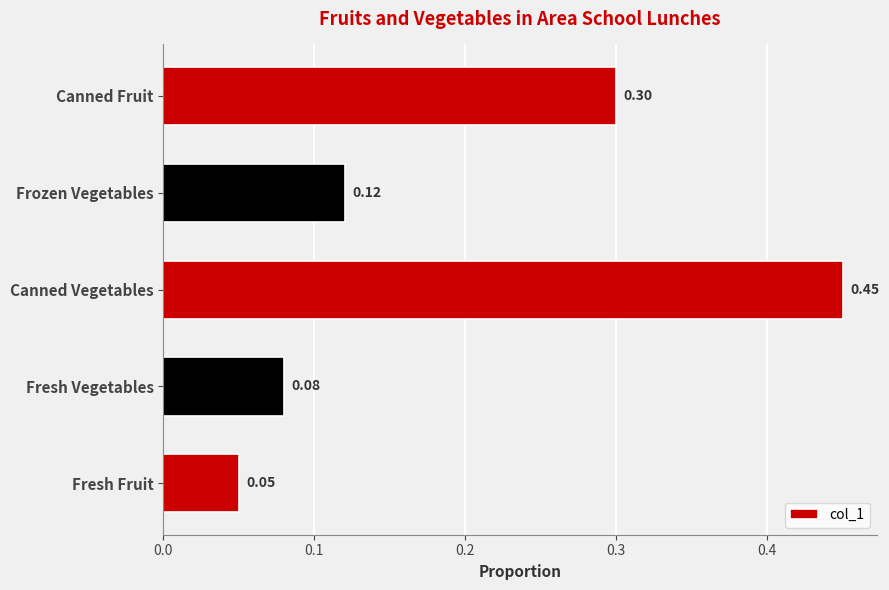

How many bars are there in total?

5